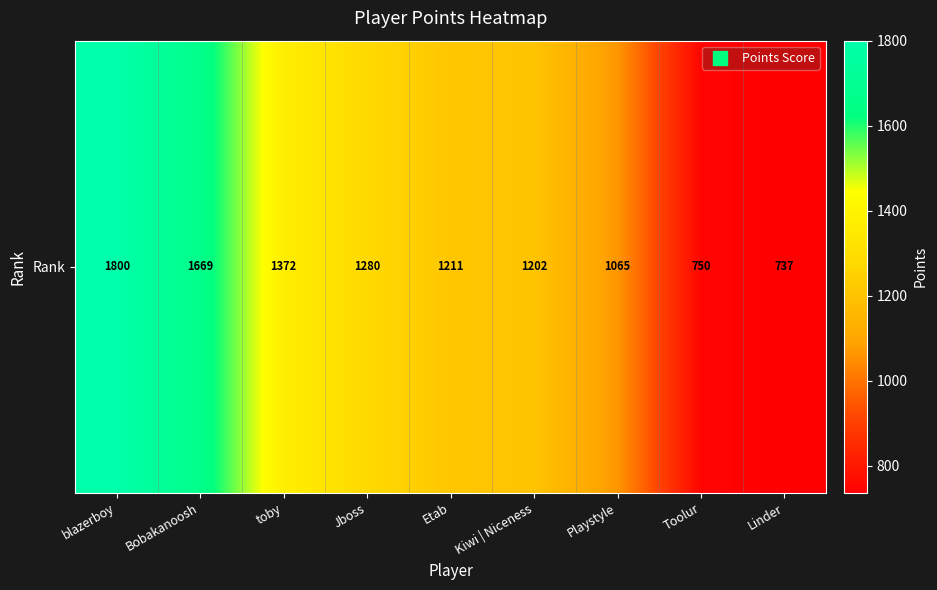

True or false: the data shows 1202 at Kiwi | Niceness.

True